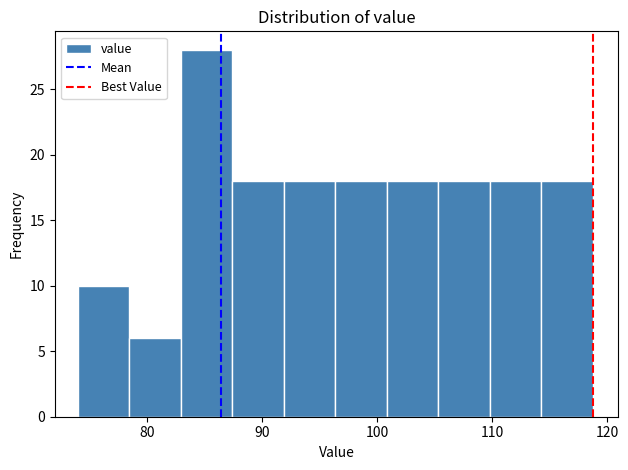

What is the height of the bar covering 105 to 110 on the x-axis? Neither the bar edges nor the heights are printed on the chart, so give them approximately, as read against the axes.

18